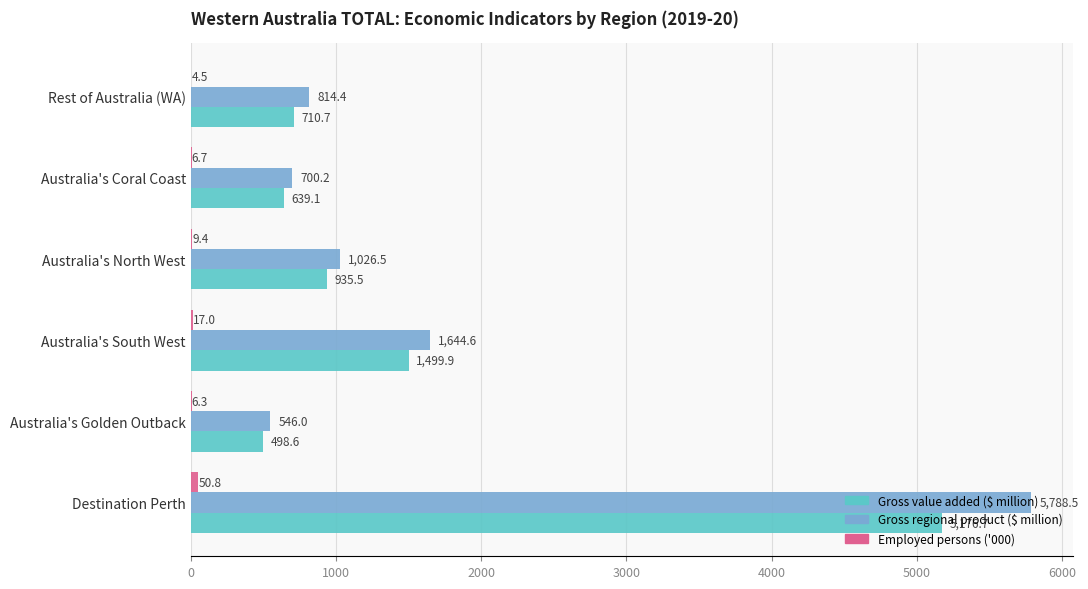

Between Australia's Golden Outback and Australia's Coral Coast, which series saw the biggest shift?

Gross regional product ($ million)